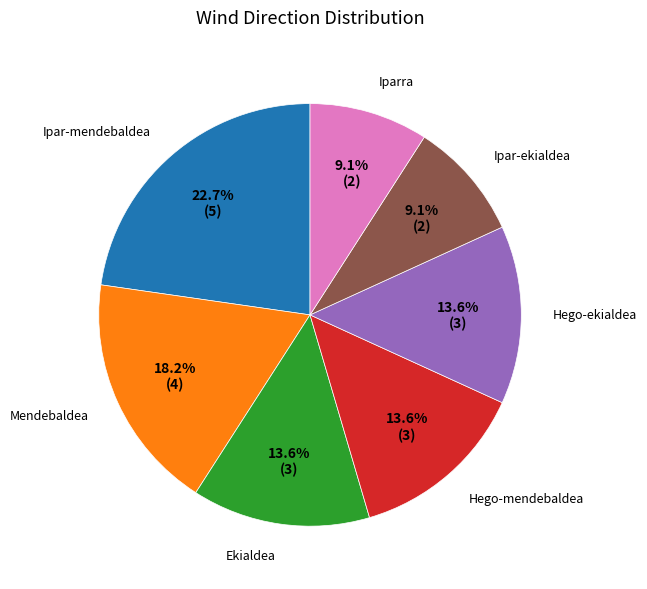

What portion of the pie excludes Iparra?

90.9%